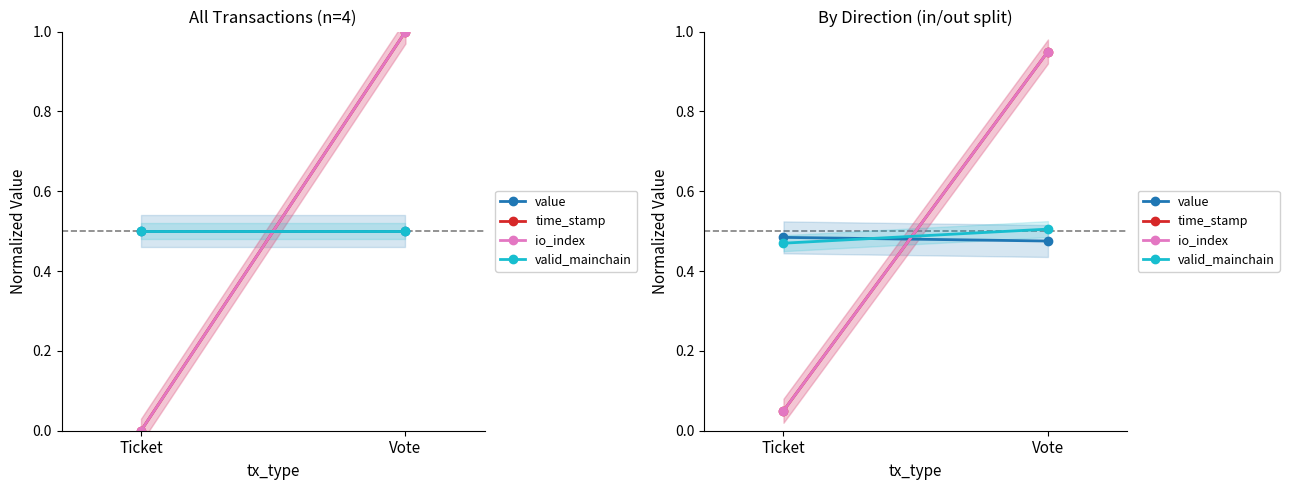

What is the sum of the io_index values at Vote and Ticket?

1.0